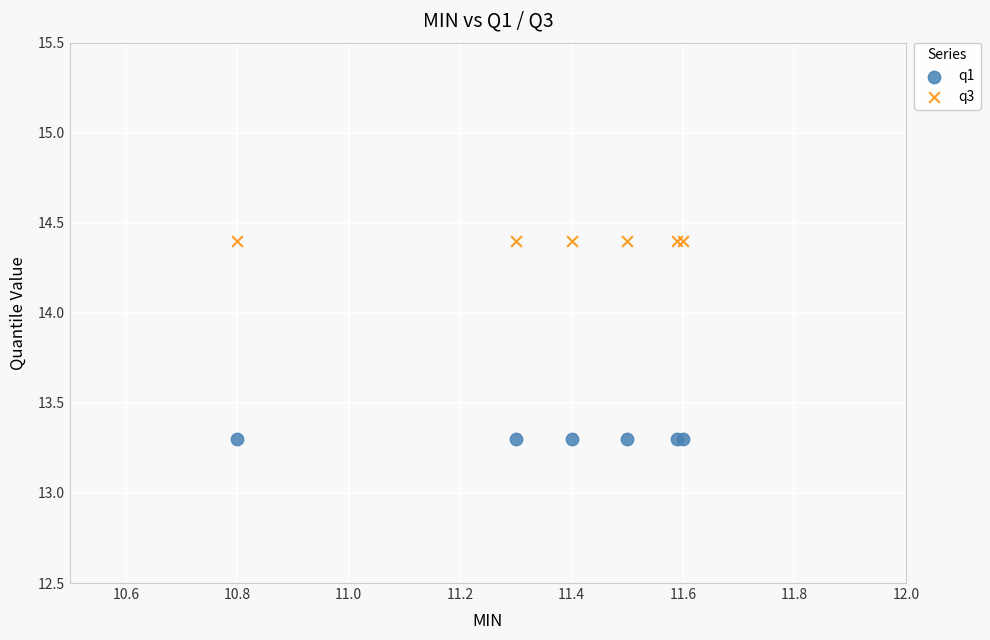

Which series reaches the minimum Y coordinate?

q1